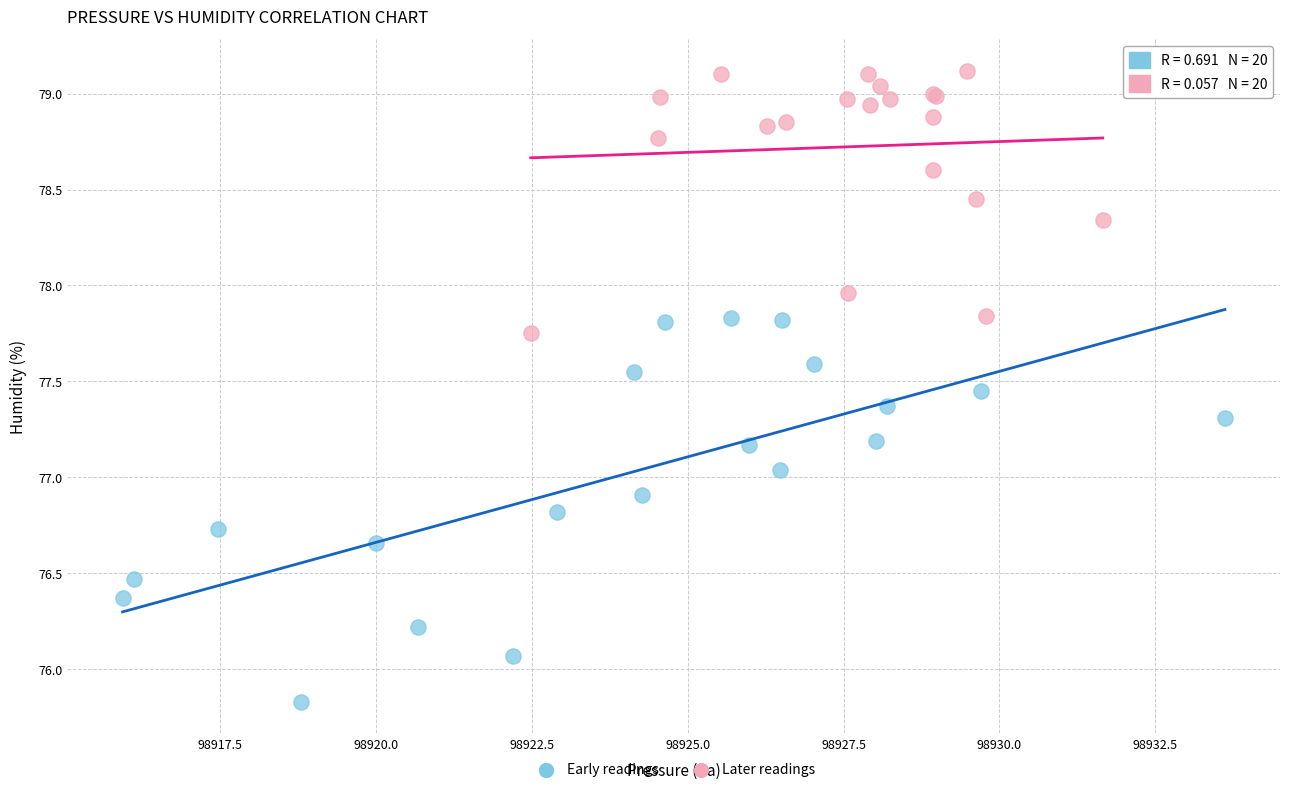

Which series has the widest spread of Y values?

Early readings